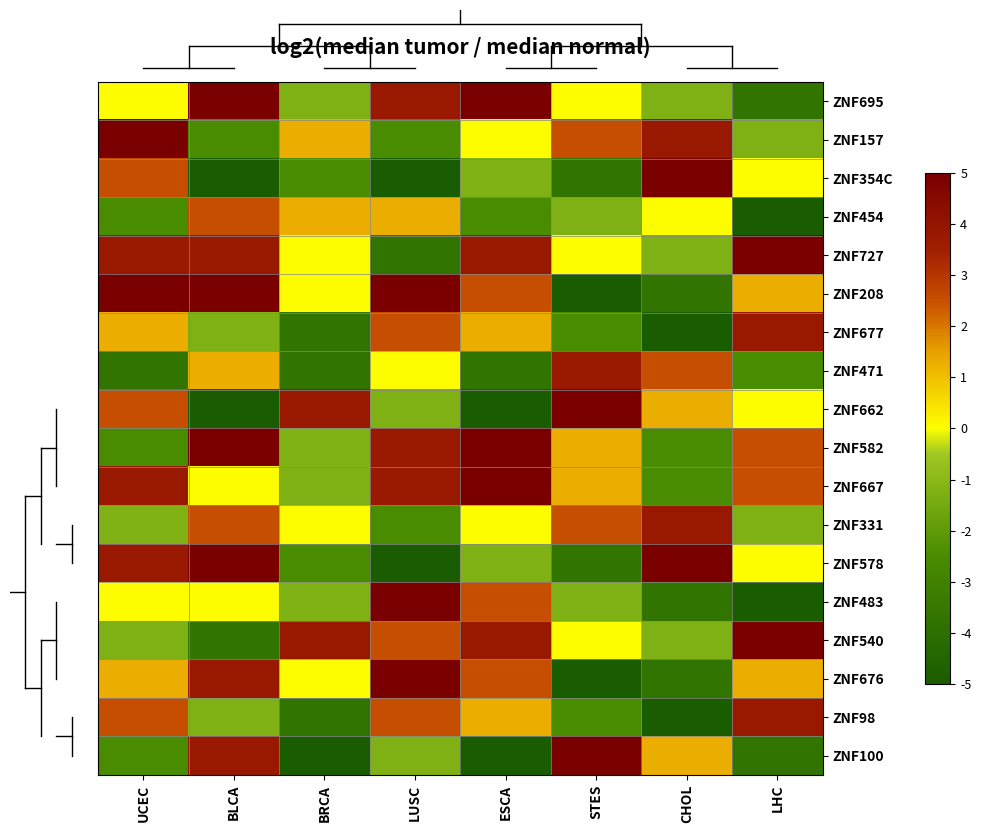

Reading left to right, transcribe all the data shown in this chart.

ZNF695: UCEC=0.0	BLCA=5.0	BRCA=-1.2	LUSC=3.8	ESCA=5.0	STES=0.0	CHOL=-1.2	LHC=-3.8
ZNF157: UCEC=5.0	BLCA=-2.5	BRCA=1.2	LUSC=-2.5	ESCA=0.0	STES=2.5	CHOL=3.8	LHC=-1.2
ZNF354C: UCEC=2.5	BLCA=-5.0	BRCA=-2.5	LUSC=-5.0	ESCA=-1.2	STES=-3.8	CHOL=5.0	LHC=0.0
ZNF454: UCEC=-2.5	BLCA=2.5	BRCA=1.2	LUSC=1.2	ESCA=-2.5	STES=-1.2	CHOL=0.0	LHC=-5.0
ZNF727: UCEC=3.8	BLCA=3.8	BRCA=0.0	LUSC=-3.8	ESCA=3.8	STES=0.0	CHOL=-1.2	LHC=5.0
ZNF208: UCEC=5.0	BLCA=5.0	BRCA=0.0	LUSC=5.0	ESCA=2.5	STES=-5.0	CHOL=-3.8	LHC=1.2
ZNF677: UCEC=1.2	BLCA=-1.2	BRCA=-3.8	LUSC=2.5	ESCA=1.2	STES=-2.5	CHOL=-5.0	LHC=3.8
ZNF471: UCEC=-3.8	BLCA=1.2	BRCA=-3.8	LUSC=0.0	ESCA=-3.8	STES=3.8	CHOL=2.5	LHC=-2.5
ZNF662: UCEC=2.5	BLCA=-5.0	BRCA=3.8	LUSC=-1.2	ESCA=-5.0	STES=5.0	CHOL=1.2	LHC=0.0
ZNF582: UCEC=-2.5	BLCA=5.0	BRCA=-1.2	LUSC=3.8	ESCA=5.0	STES=1.2	CHOL=-2.5	LHC=2.5
ZNF667: UCEC=3.8	BLCA=0.0	BRCA=-1.2	LUSC=3.8	ESCA=5.0	STES=1.2	CHOL=-2.5	LHC=2.5
ZNF331: UCEC=-1.2	BLCA=2.5	BRCA=0.0	LUSC=-2.5	ESCA=0.0	STES=2.5	CHOL=3.8	LHC=-1.2
ZNF578: UCEC=3.8	BLCA=5.0	BRCA=-2.5	LUSC=-5.0	ESCA=-1.2	STES=-3.8	CHOL=5.0	LHC=0.0
ZNF483: UCEC=0.0	BLCA=0.0	BRCA=-1.2	LUSC=5.0	ESCA=2.5	STES=-1.2	CHOL=-3.8	LHC=-5.0
ZNF540: UCEC=-1.2	BLCA=-3.8	BRCA=3.8	LUSC=2.5	ESCA=3.8	STES=0.0	CHOL=-1.2	LHC=5.0
ZNF676: UCEC=1.2	BLCA=3.8	BRCA=0.0	LUSC=5.0	ESCA=2.5	STES=-5.0	CHOL=-3.8	LHC=1.2
ZNF98: UCEC=2.5	BLCA=-1.2	BRCA=-3.8	LUSC=2.5	ESCA=1.2	STES=-2.5	CHOL=-5.0	LHC=3.8
ZNF100: UCEC=-2.5	BLCA=3.8	BRCA=-5.0	LUSC=-1.2	ESCA=-5.0	STES=5.0	CHOL=1.2	LHC=-3.8